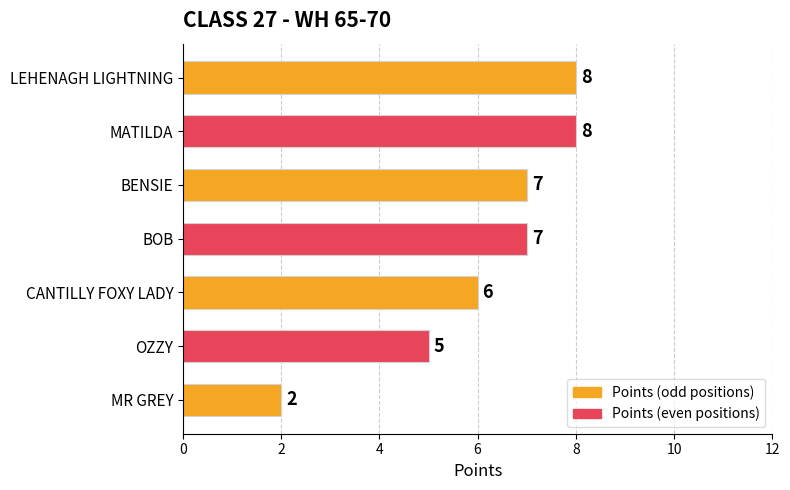

Reading top to bottom, transcribe all the data shown in this chart.

8	8	7	7	6	5	2